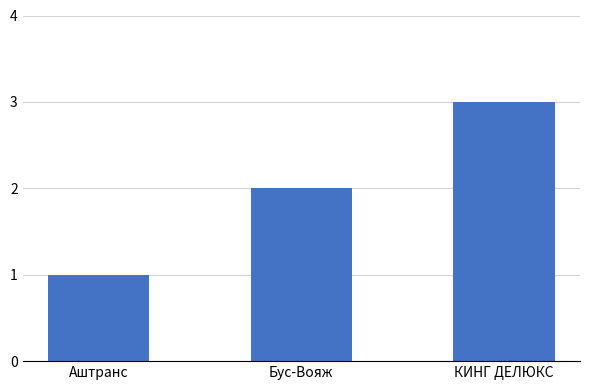

Reading left to right, extract all data points from this chart.

Аштранс=1	Бус-Вояж=2	КИНГ ДЕЛЮКС=3